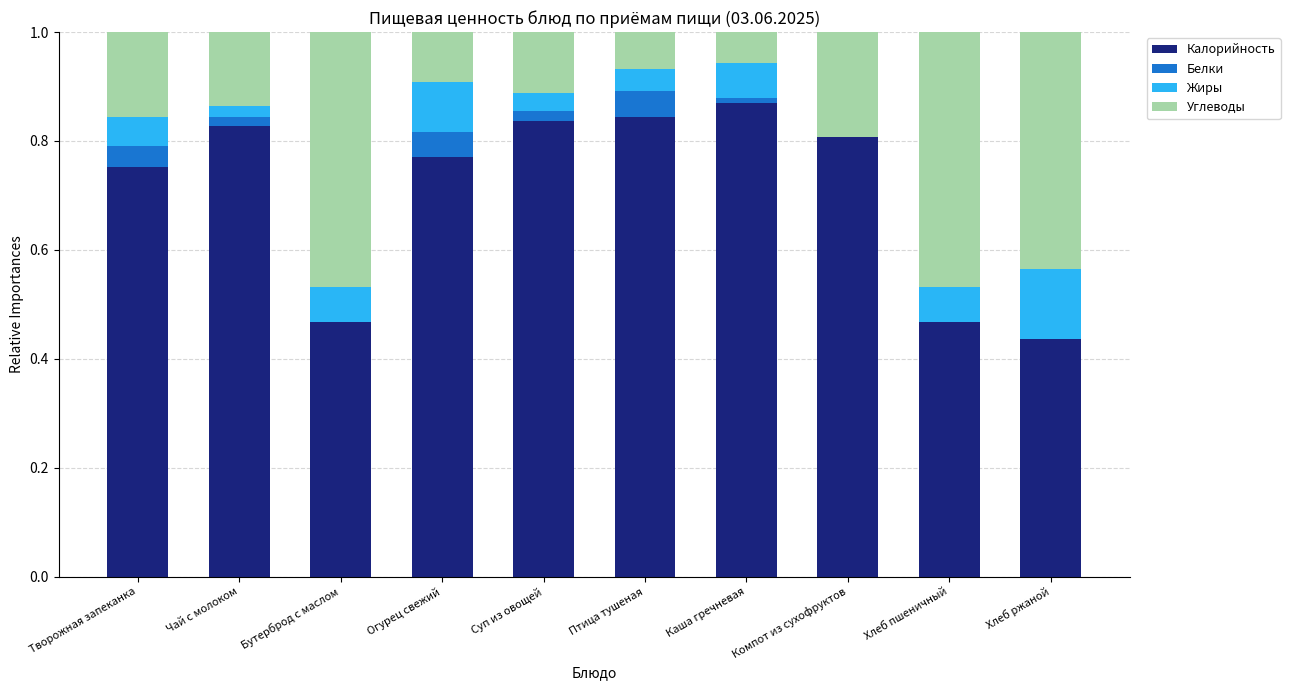

What is the average value of the Калорийность series?

0.7